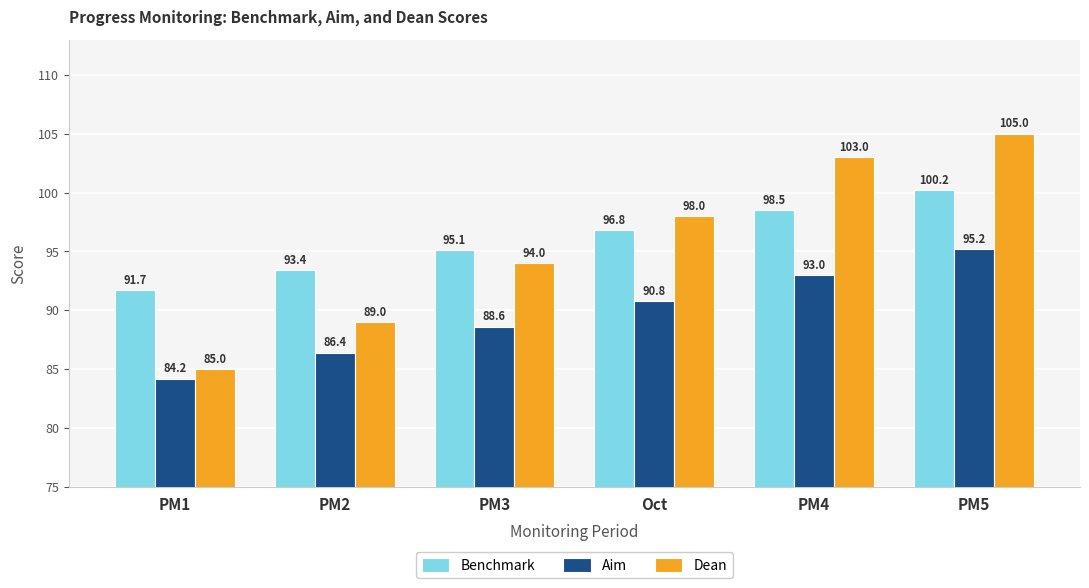

How many groups of bars are there?

6